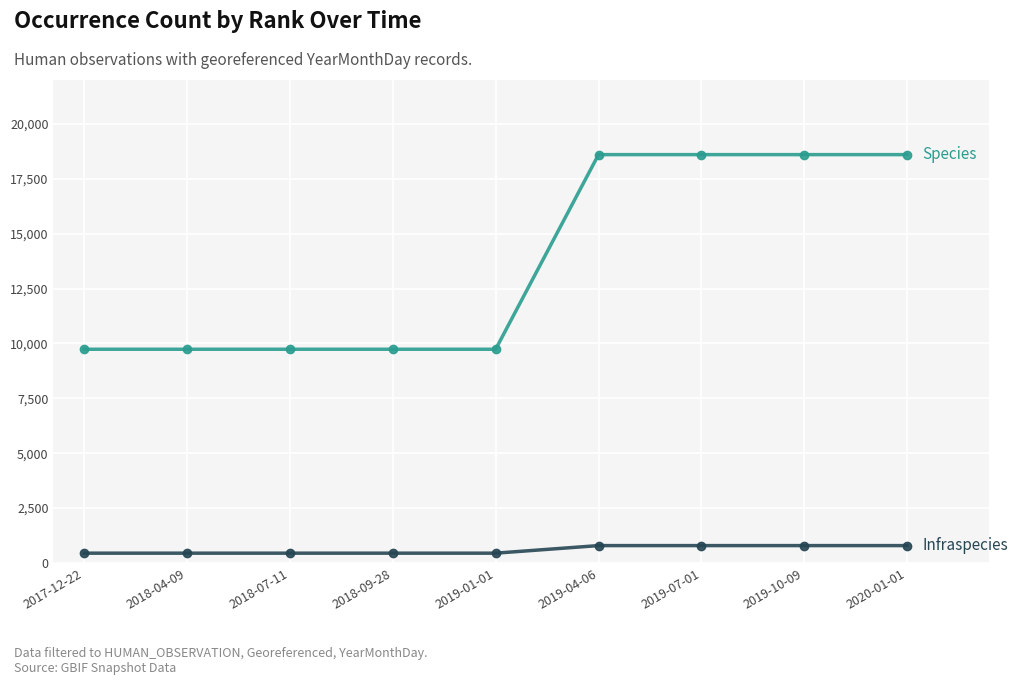

What is the total value across all series at 2018-07-11?

10184